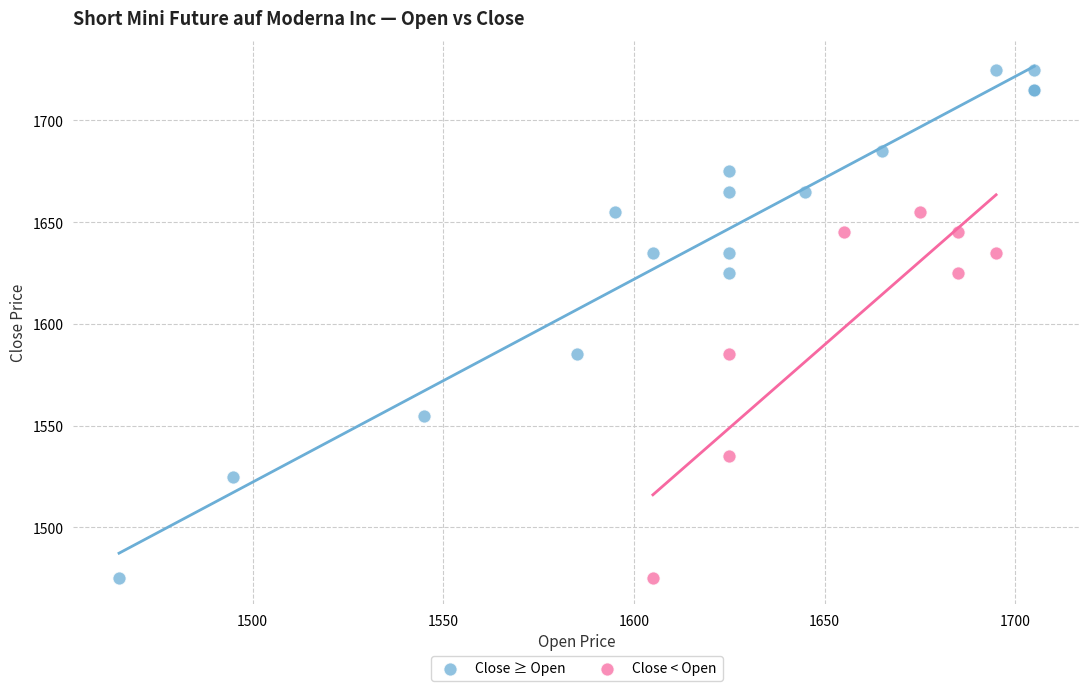

Which series reaches the maximum Y coordinate?

Close ≥ Open